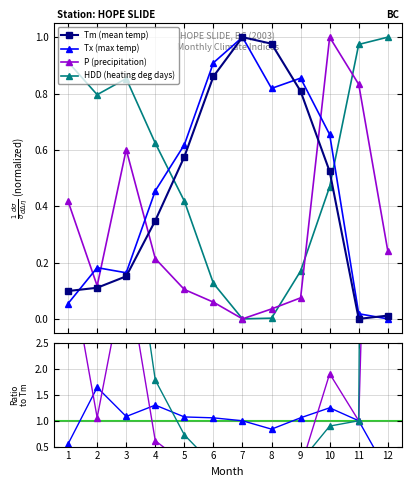

Where is P nearest to the value 0?

7